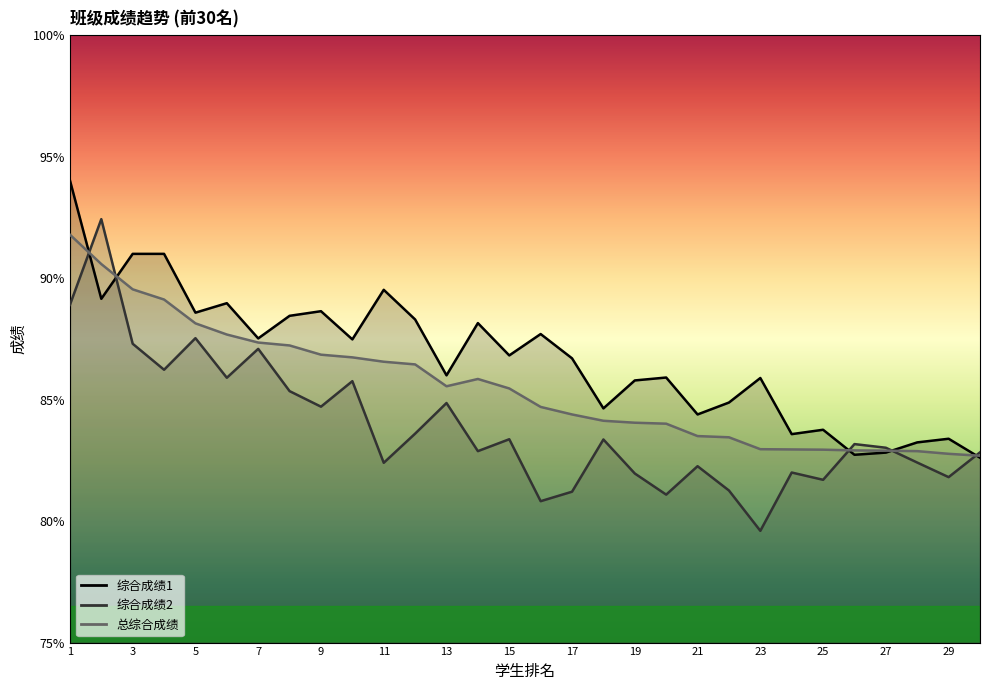

What is the lowest value of the 综合成绩1 series?

82.6